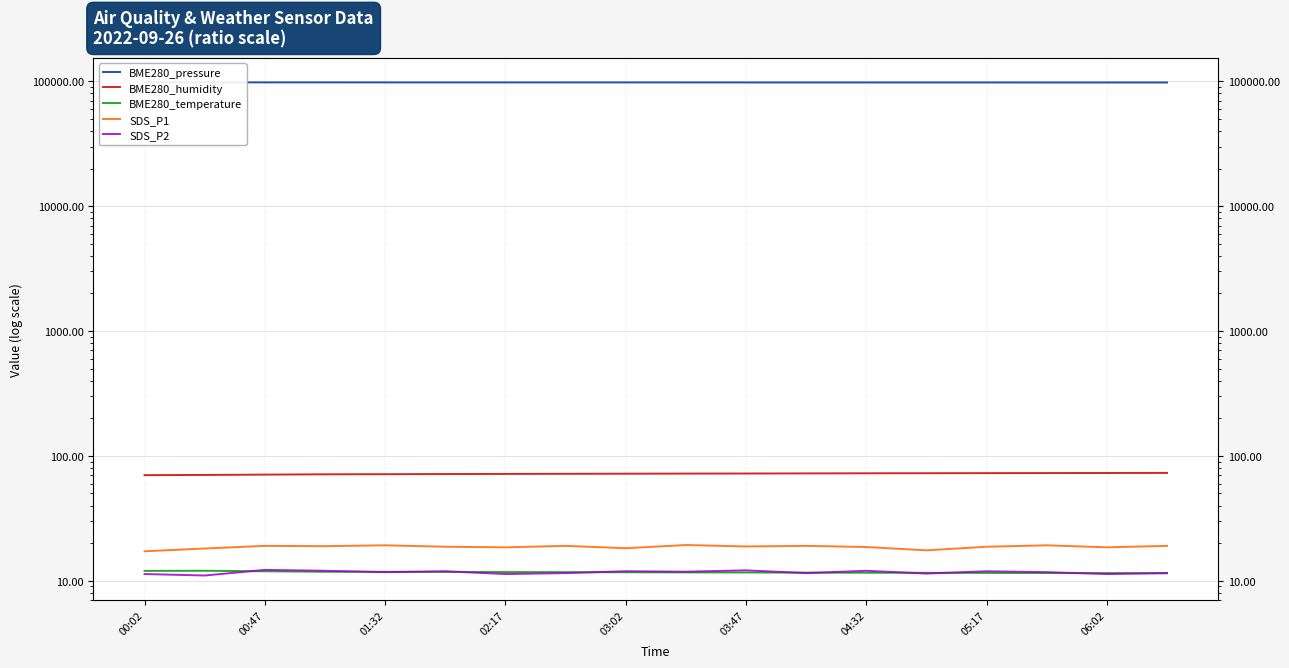

In SDS_P1, how many points are higher than both neighbors (excluding endpoints)?

6